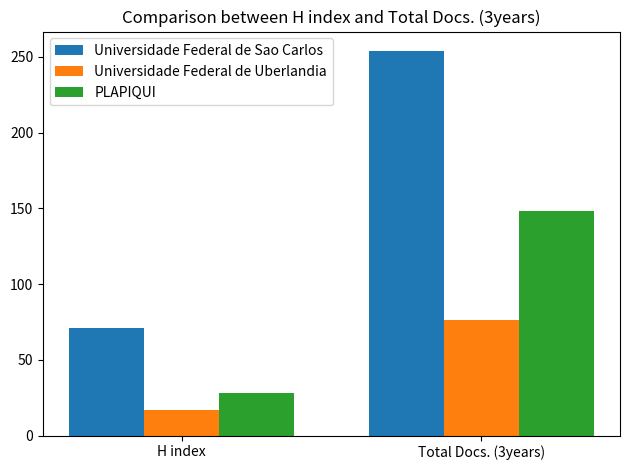

What is the difference between the maximum and minimum values in the Universidade Federal de Sao Carlos series?

183